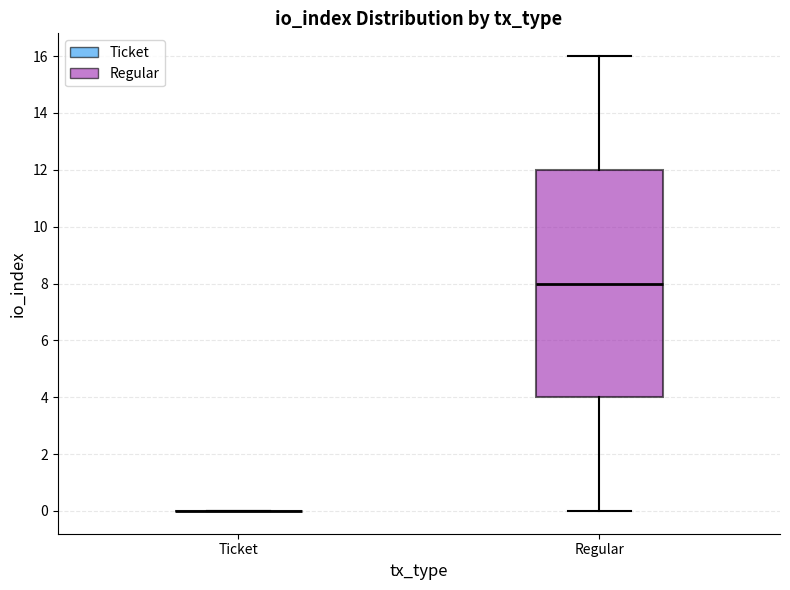

Reading left to right, read every box against the y-axis: the position of its median line, the range the box covers, and the ends of its whiskers. The values are not printed on the chart, so give them approximately, as read against the axis.

Ticket: box collapsed to a line at 0, whiskers 0 to 0
Regular: median 8, box 4 to 12, whiskers 0 to 16